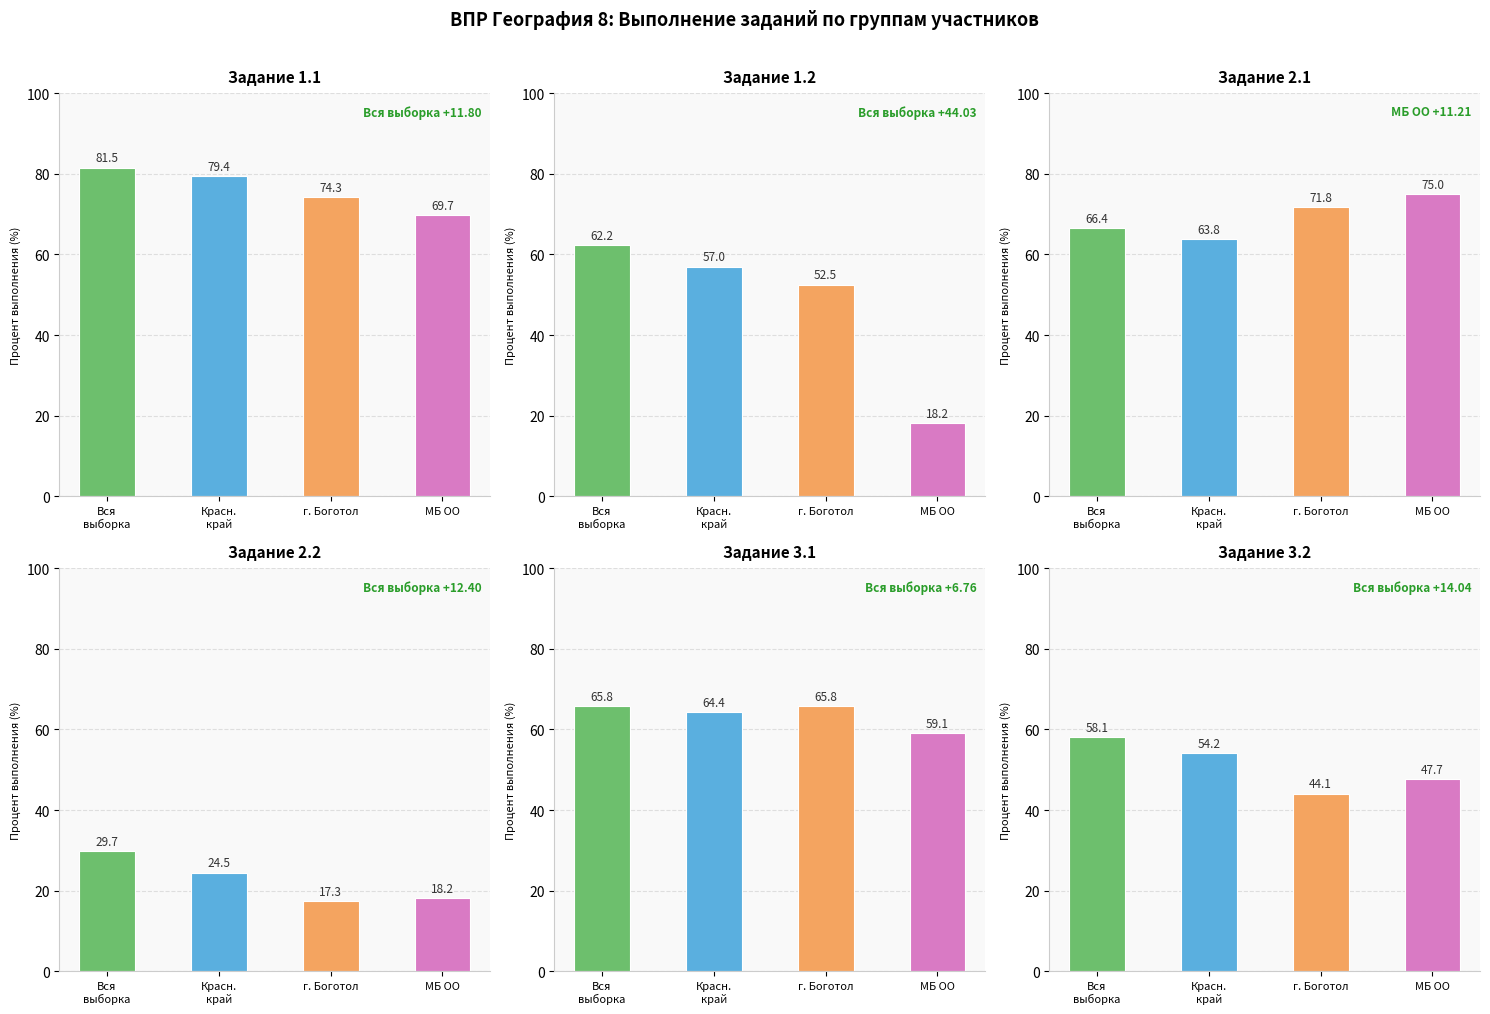

How many categories are shown in the chart?

4